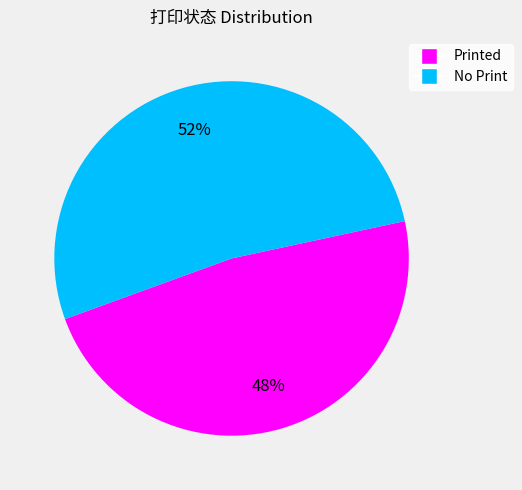

The No Print slice represents 43% of the pie. True or false?

False